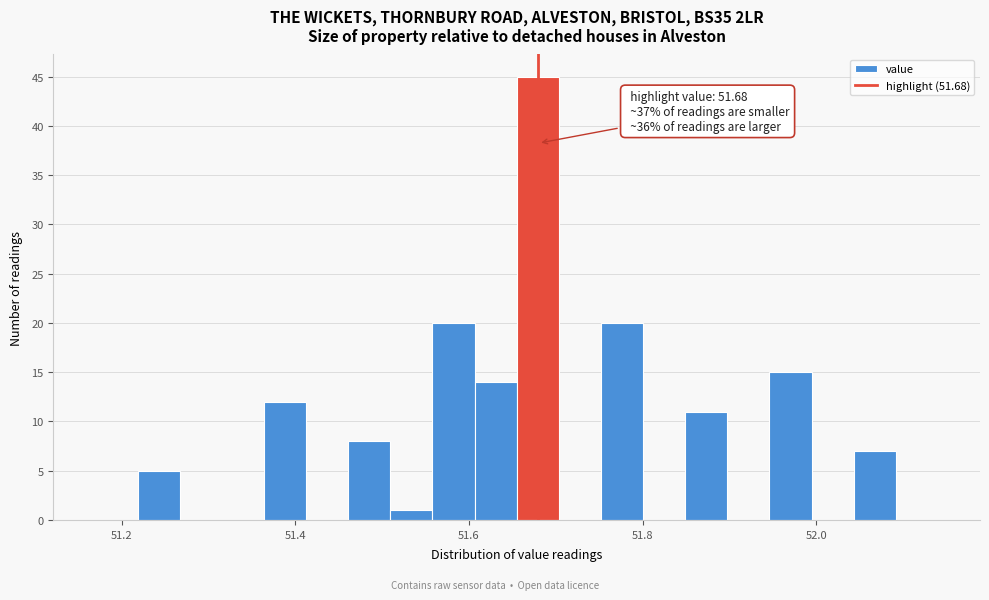

Around what value on the x-axis is the tallest bar? Give the approximate position of its centre, as read against the axis.

51.68